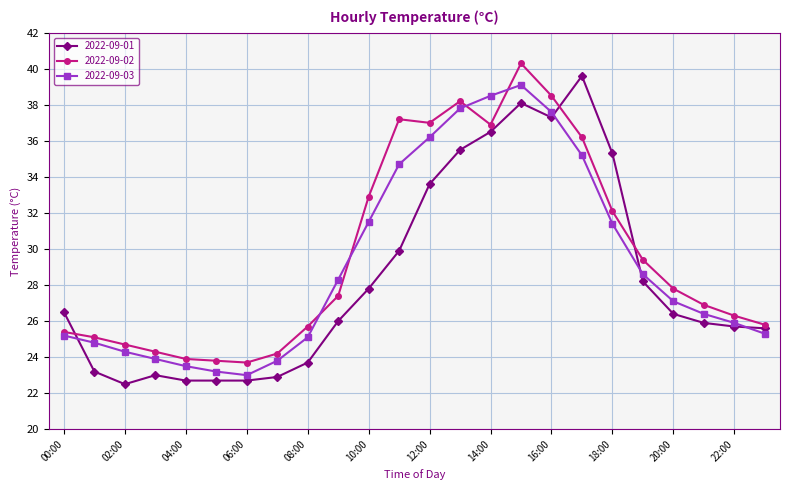

True or false: 2022-09-03 has more than 0 interior local peaks.

True